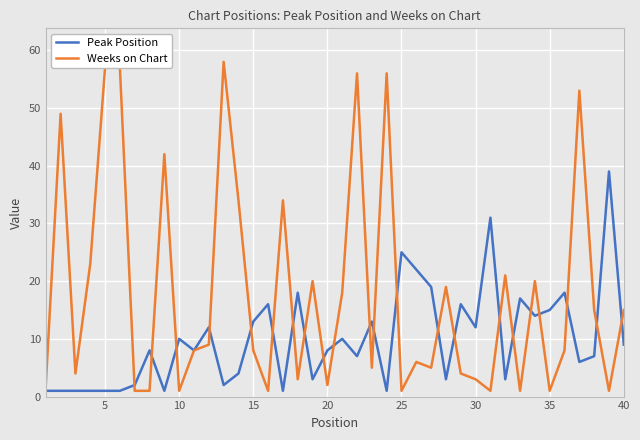

Which series has the largest total across all categories?

Weeks on Chart